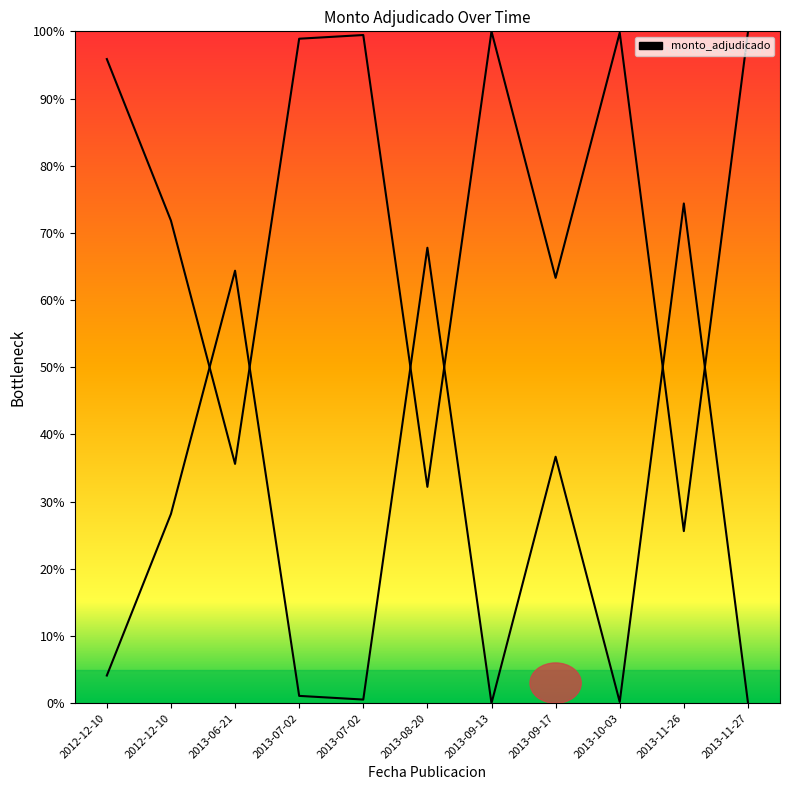

Reading left to right, list all the values displayed in this chart.

2012-12-10=95.9	2012-12-10=71.8	2013-06-21=35.6	2013-07-02=98.9	2013-07-02=99.4	2013-08-20=32.2	2013-09-13=100.0	2013-09-17=63.3	2013-10-03=99.8	2013-11-26=25.6	2013-11-27=99.9